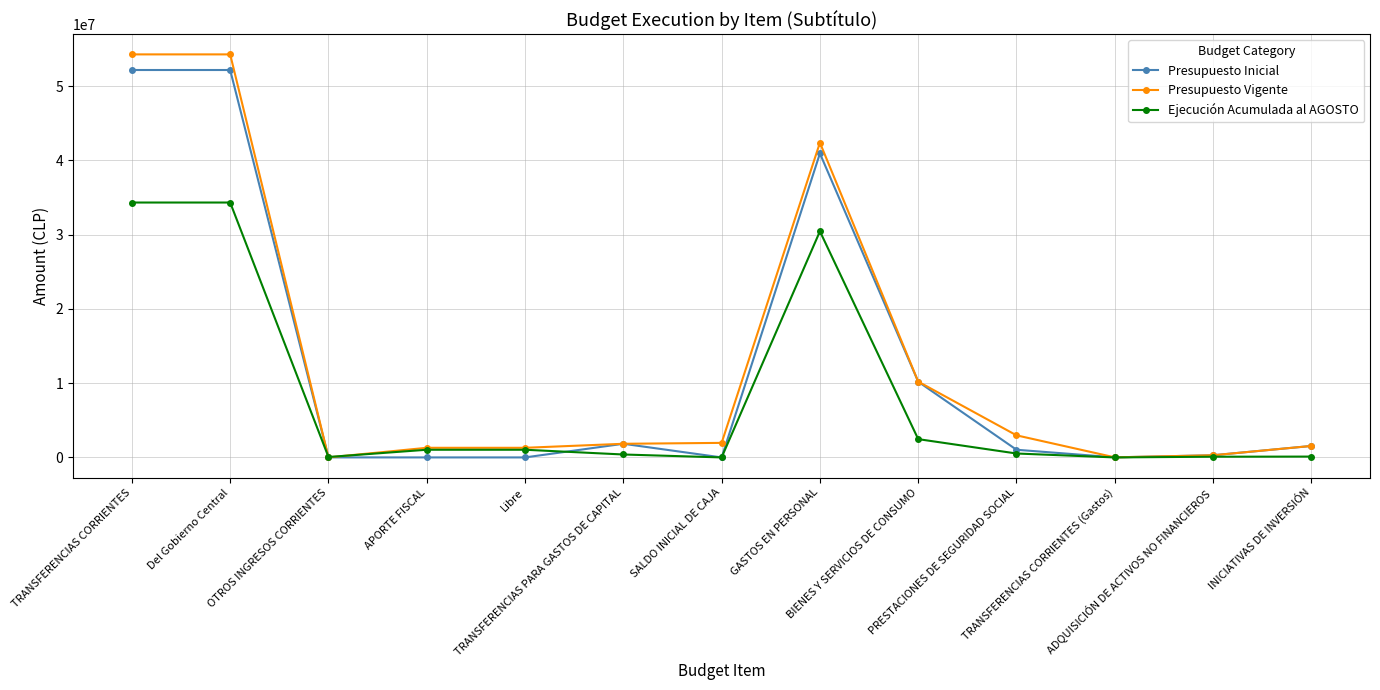

What are all the series names shown in the legend?

Presupuesto Inicial, Presupuesto Vigente, Ejecución Acumulada al AGOSTO